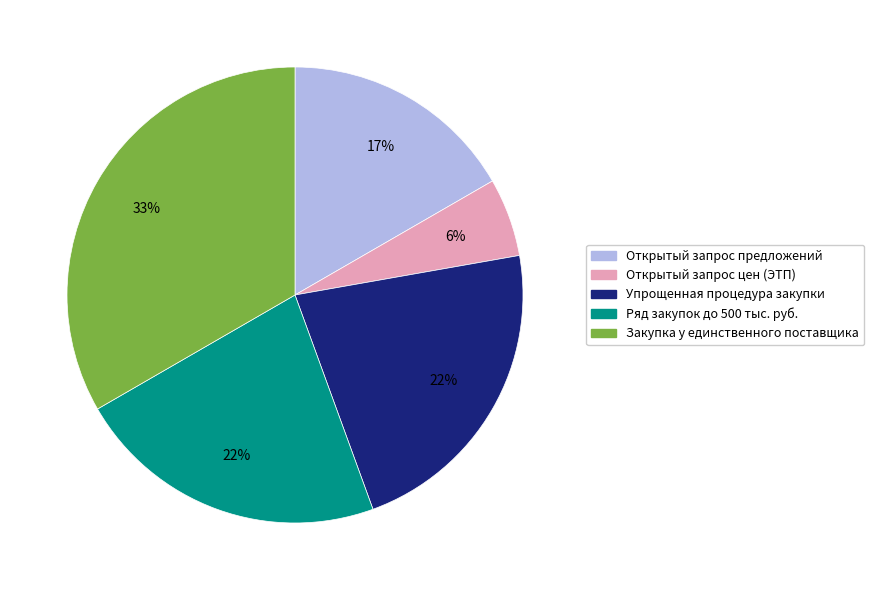

Which category has the biggest portion of the pie?

Закупка у единственного поставщика